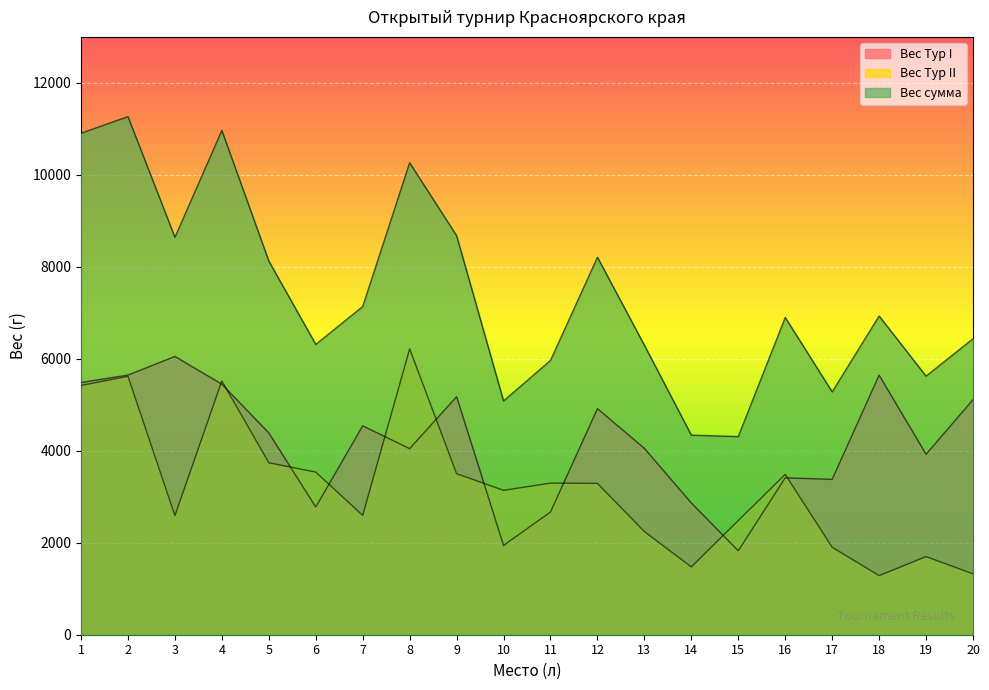

What is the highest value of the Вес сумма series?

11266